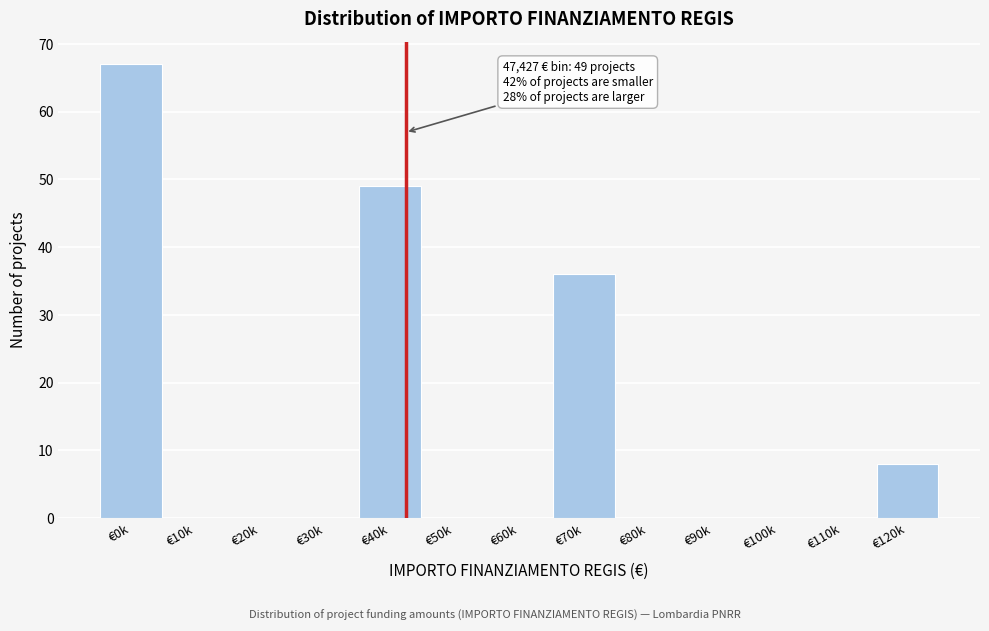

Reading left to right, what are all the values shown in this chart?

€0k=67	€10k=0	€20k=0	€30k=0	€40k=49	€50k=0	€60k=0	€70k=36	€80k=0	€90k=0	€100k=0	€110k=0	€120k=8